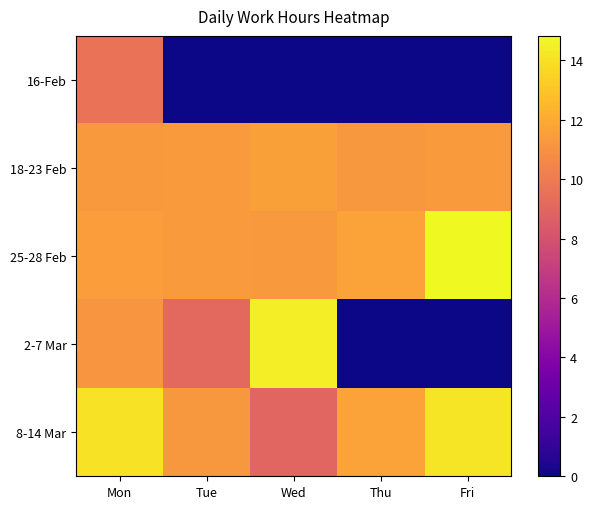

Reading right to left, what are all the values shown in this chart?

16-Feb: Fri=0.0	Thu=0.0	Wed=0.0	Tue=0.0	Mon=9.6
18-23 Feb: Fri=11.4	Thu=11.3	Wed=11.6	Tue=11.4	Mon=11.3
25-28 Feb: Fri=14.8	Thu=11.7	Wed=11.3	Tue=11.4	Mon=11.5
2-7 Mar: Fri=0.0	Thu=0.0	Wed=14.4	Tue=9.1	Mon=11.2
8-14 Mar: Fri=14.2	Thu=11.6	Wed=8.9	Tue=11.3	Mon=14.1